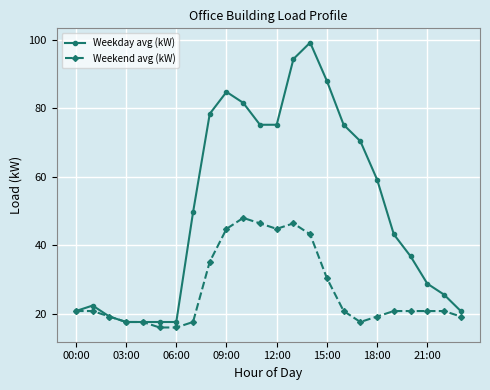

Which series has the widest spread of values?

Weekday avg (kW)